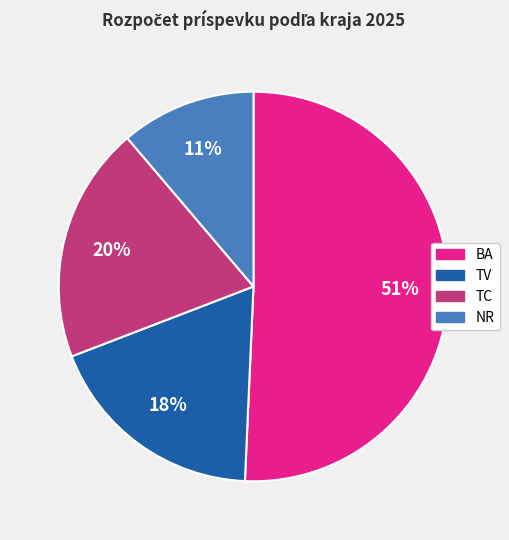

To the nearest percent, what is the average slice percentage?

25%